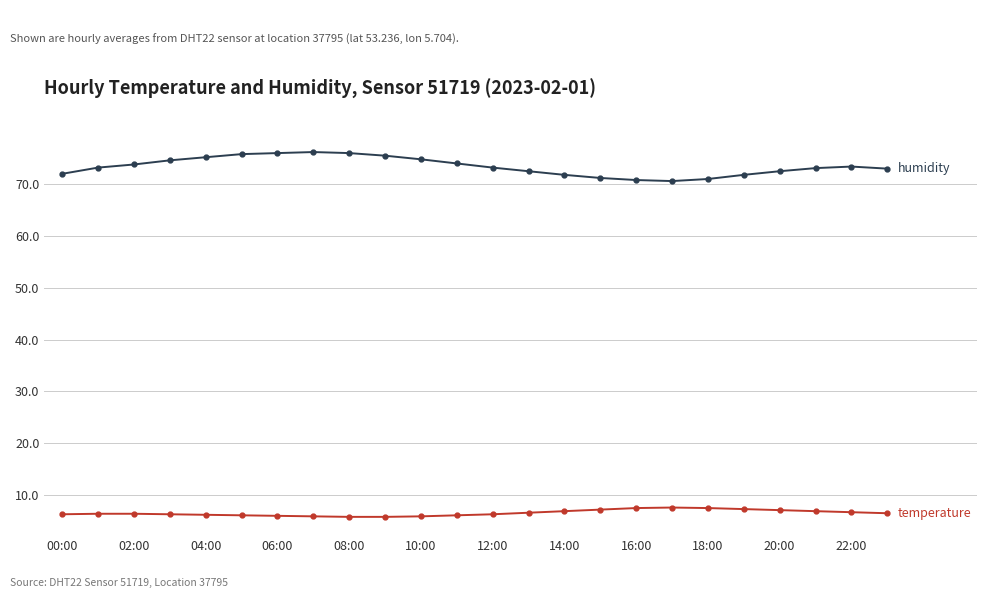

What is the smallest value displayed?

5.8